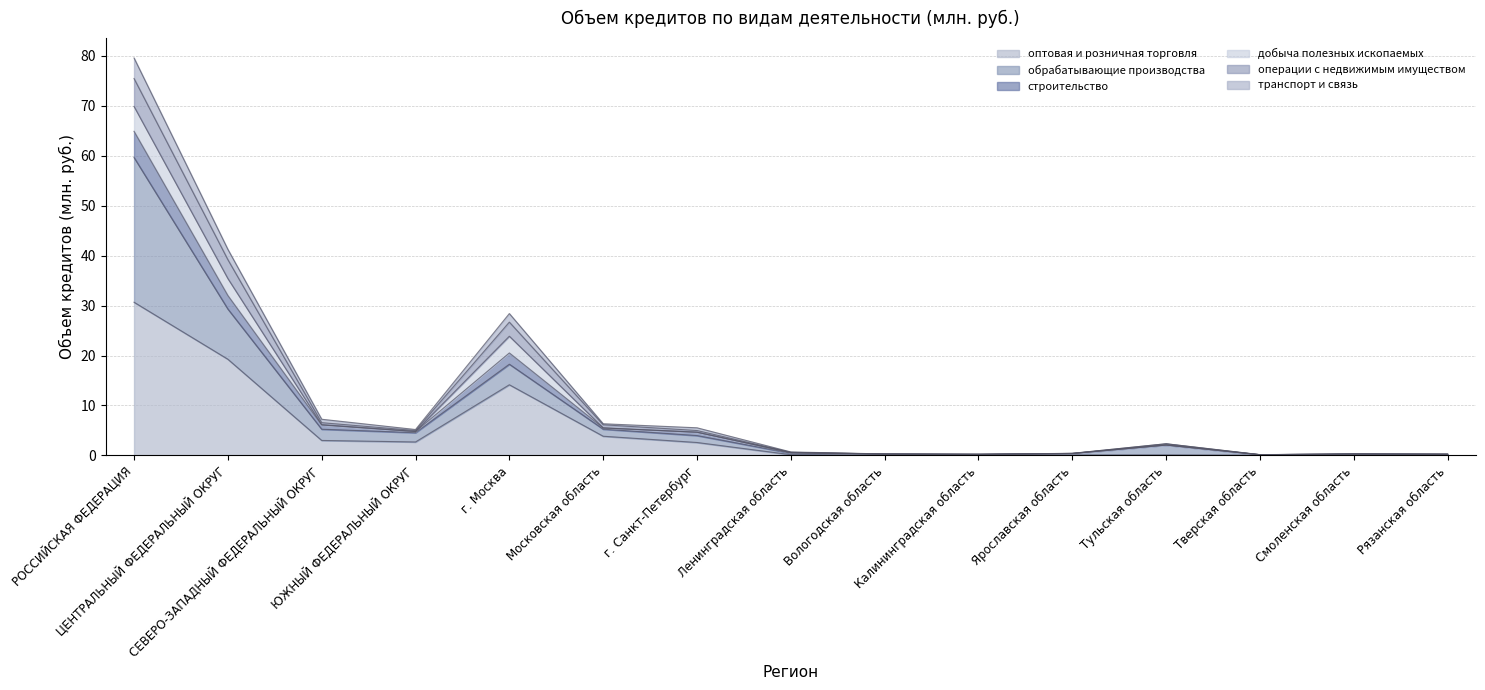

What is the highest value of the оптовая и розничная торговля series?

30.7